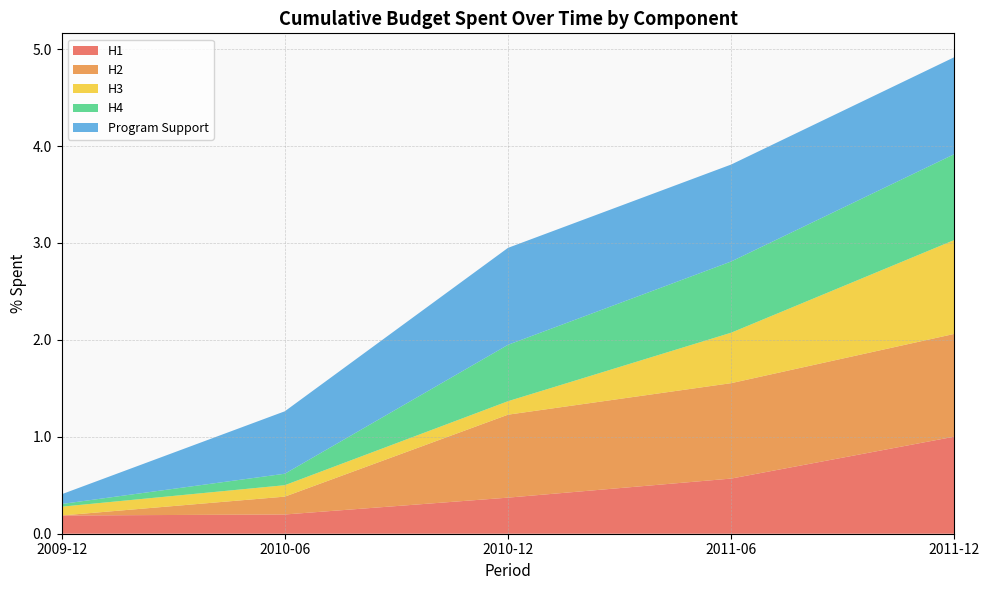

Reading left to right, extract all data points from this chart.

H1: 0.2	0.2	0.4	0.6	1.0
H2: 0.0	0.2	0.9	1.0	1.1
H3: 0.1	0.1	0.1	0.5	1.0
H4: 0.0	0.1	0.6	0.7	0.9
Program Support: 0.1	0.6	1.0	1.0	1.0